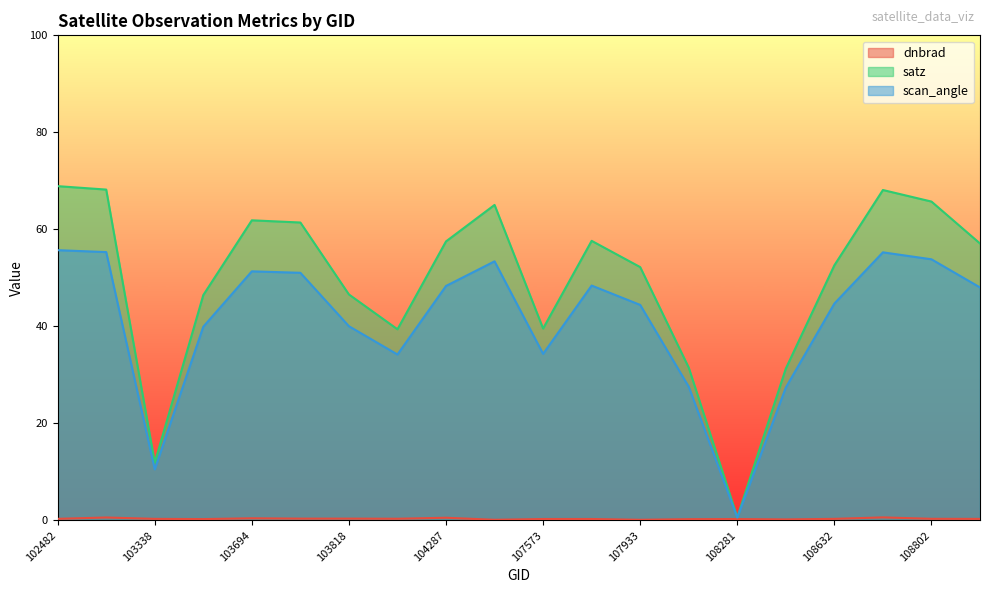

True or false: satz has a value of 115.0 at 108645.

False